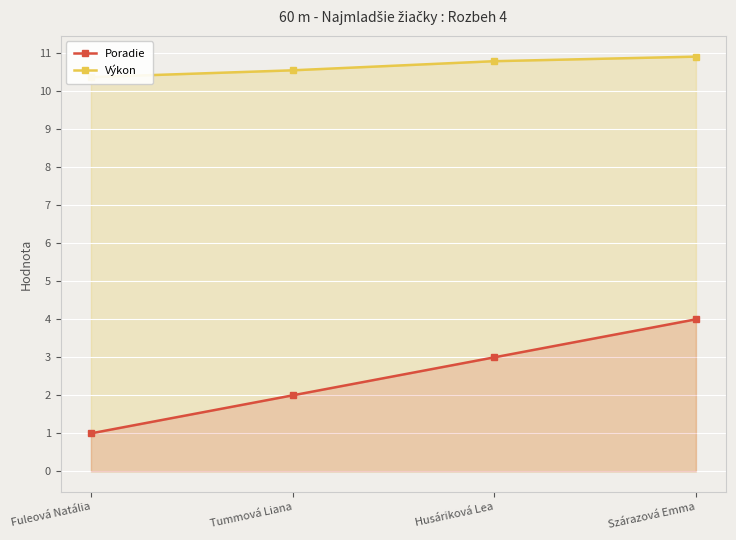

What is the sum of all Výkon values?

42.6